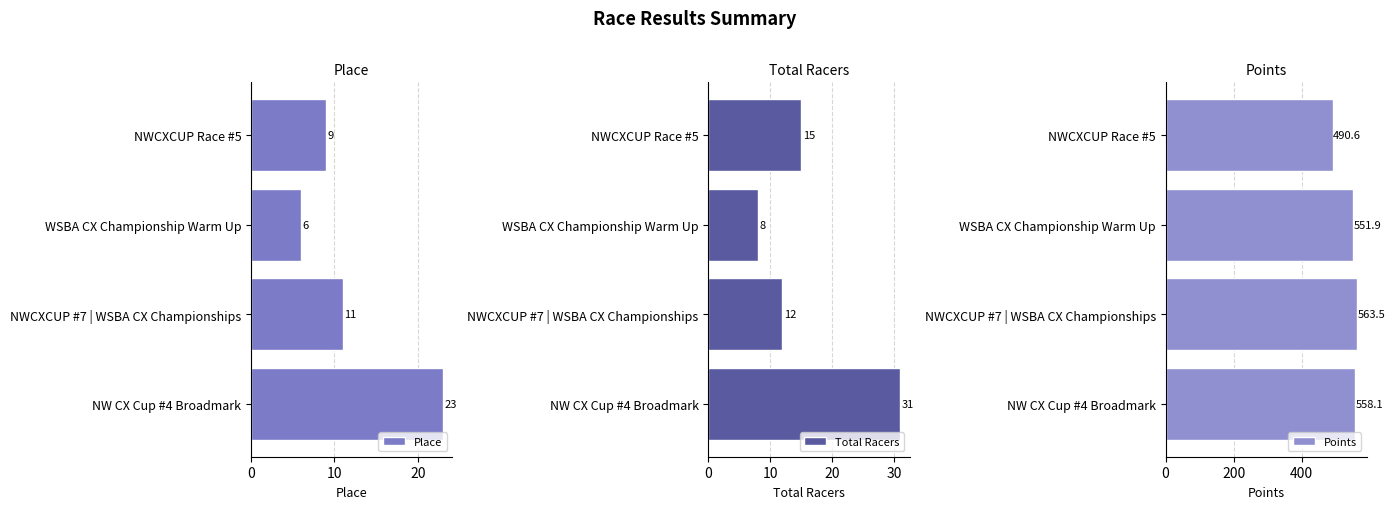

Count the Total Racers values in the range 12 to 31.

3